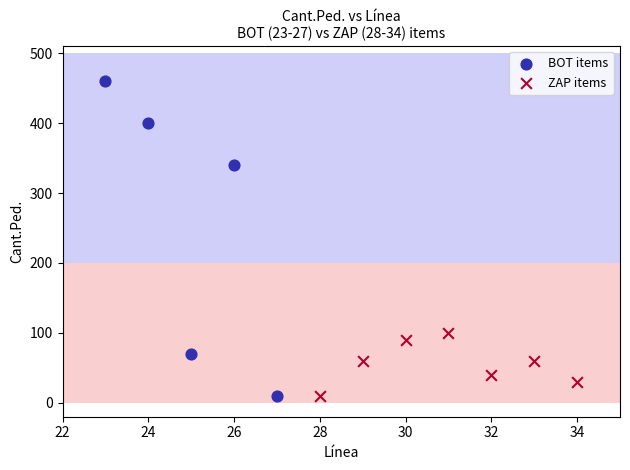

Which series reaches the maximum Y coordinate?

BOT items